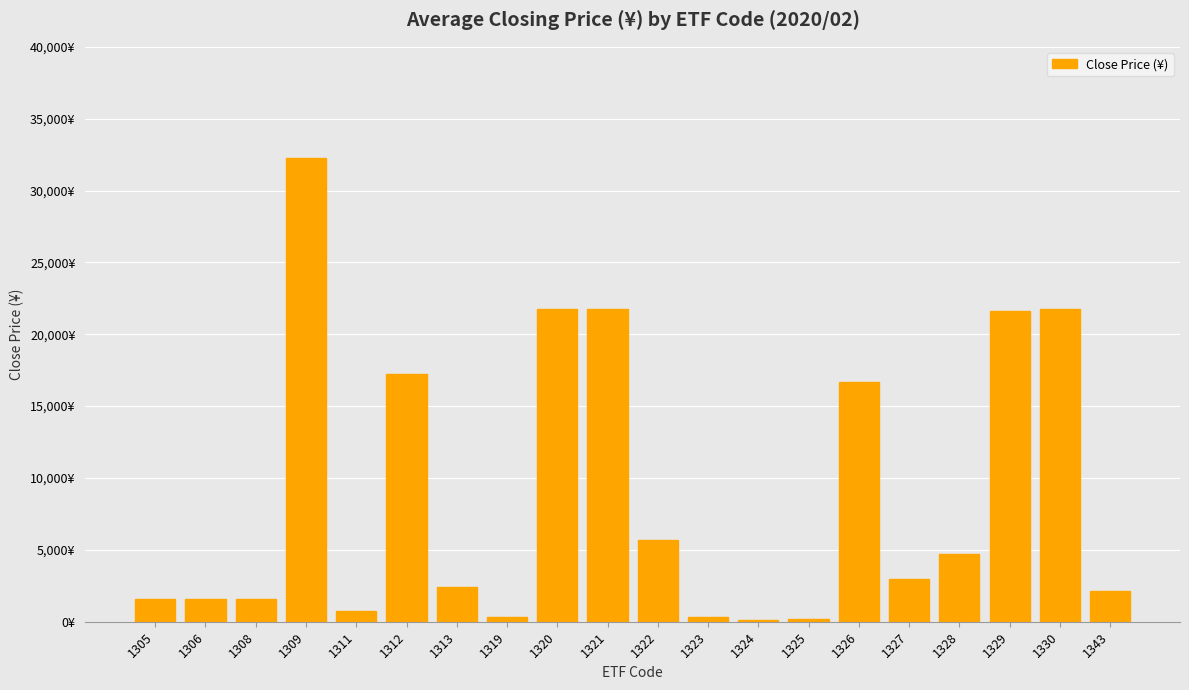

Count the number of data series in this chart.

1